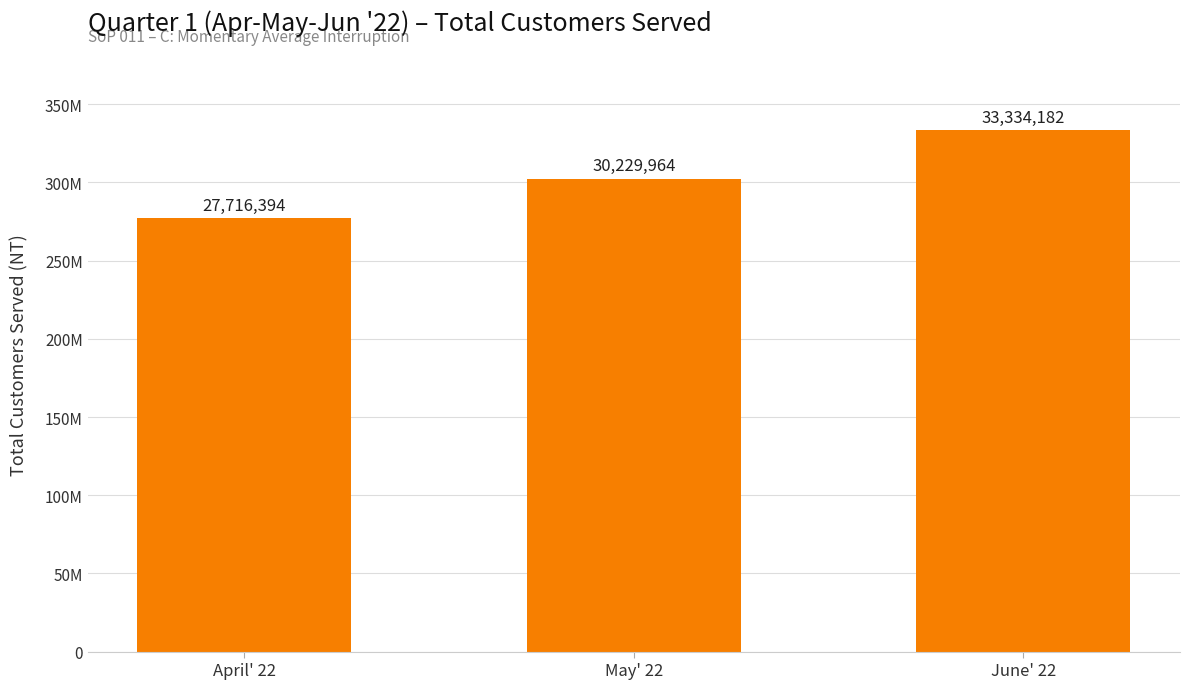

Read the value at April' 22.

27716394